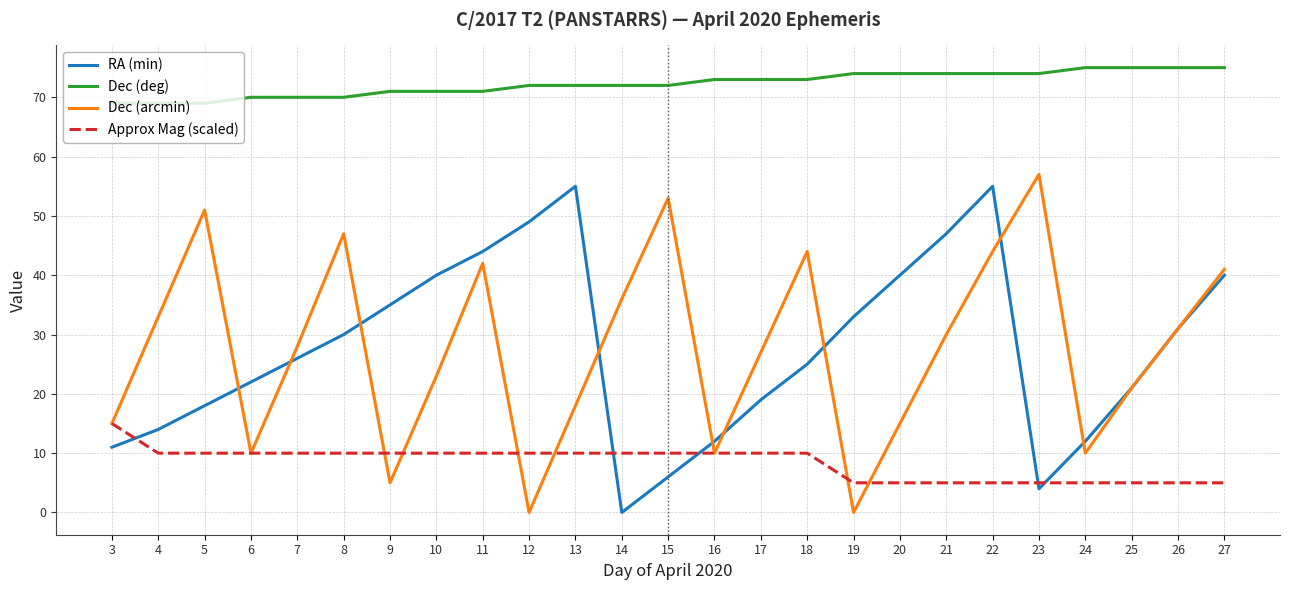

The Dec (arcmin) series shows 23 at 10. True or false?

True